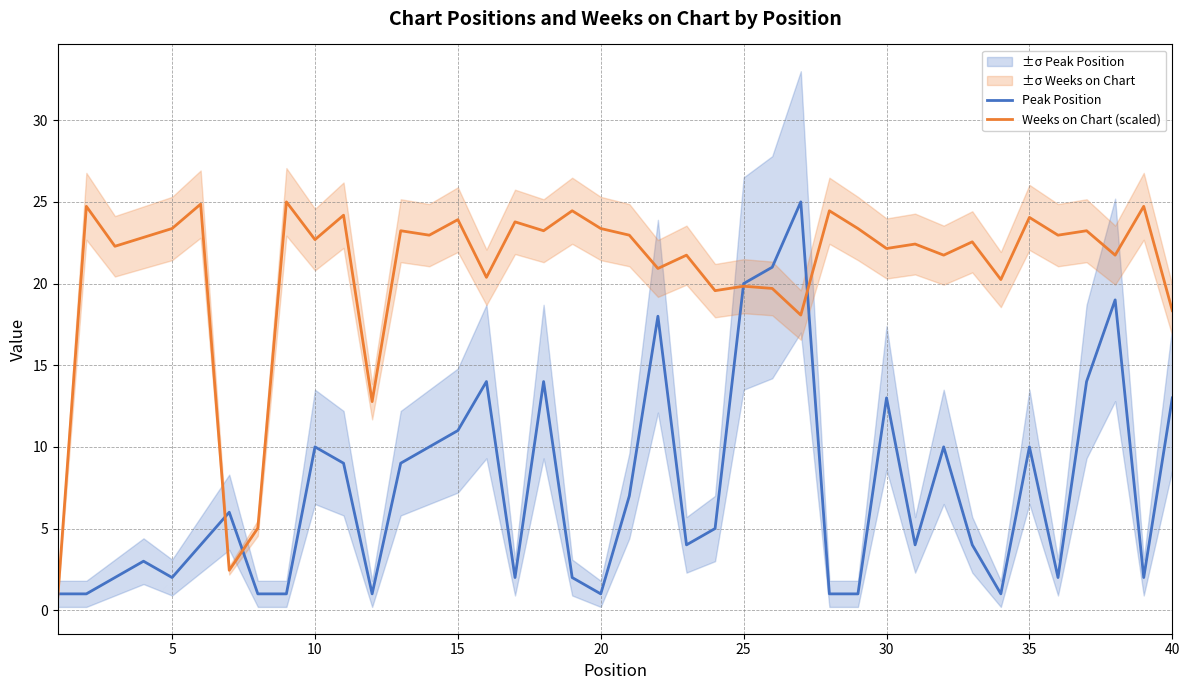

What is the minimum value for Peak Position?

1.0